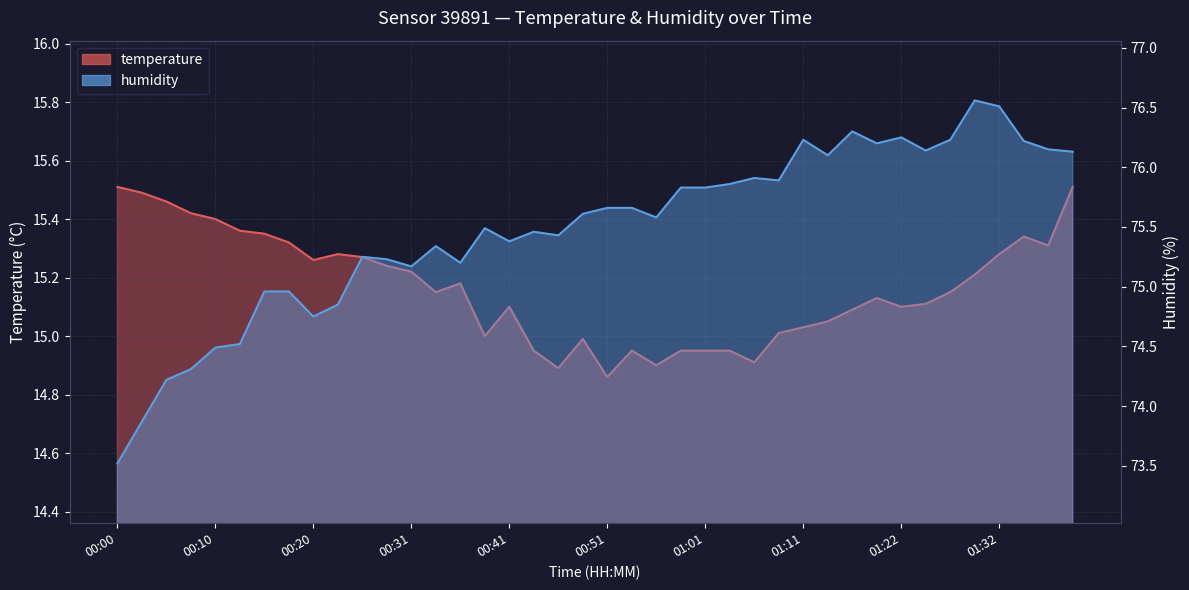

Where is the first local minimum for temperature?

00:20